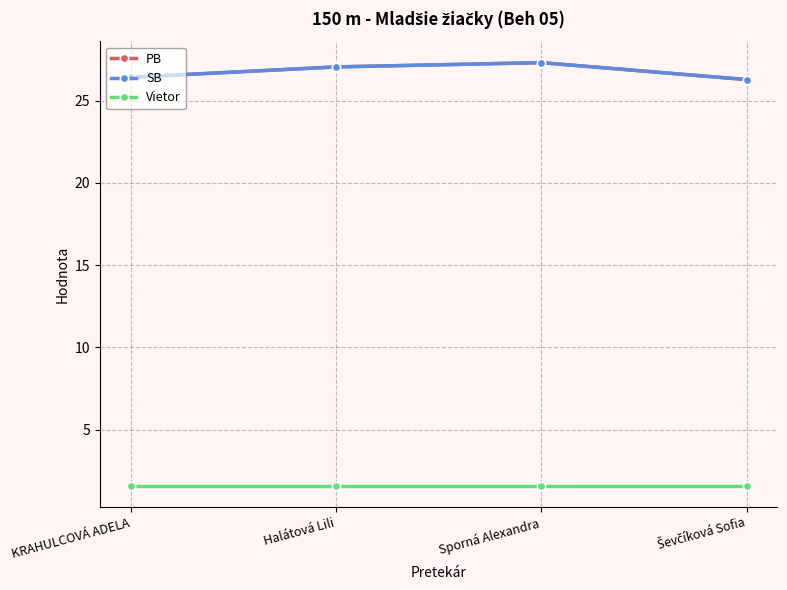

Is it true that PB equals 48.0 at Sporná Alexandra?

False